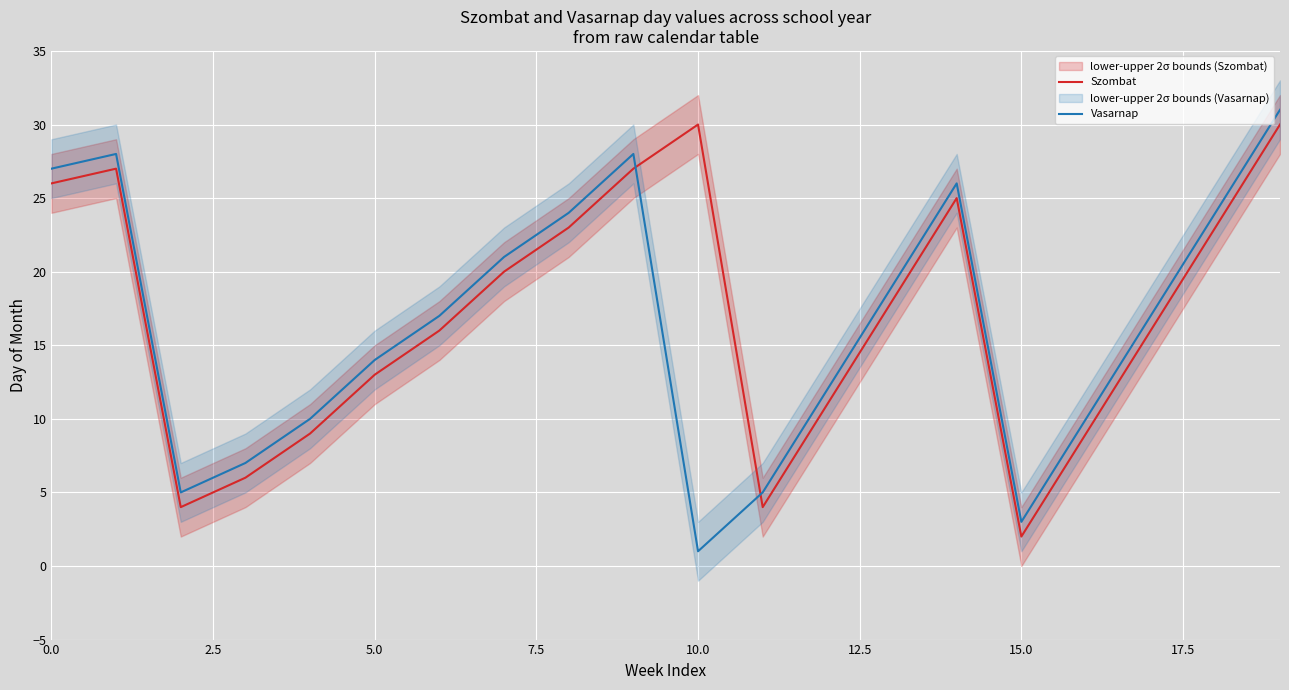

Rank the series by their maximum value, from highest to lowest.

Vasarnap, Szombat